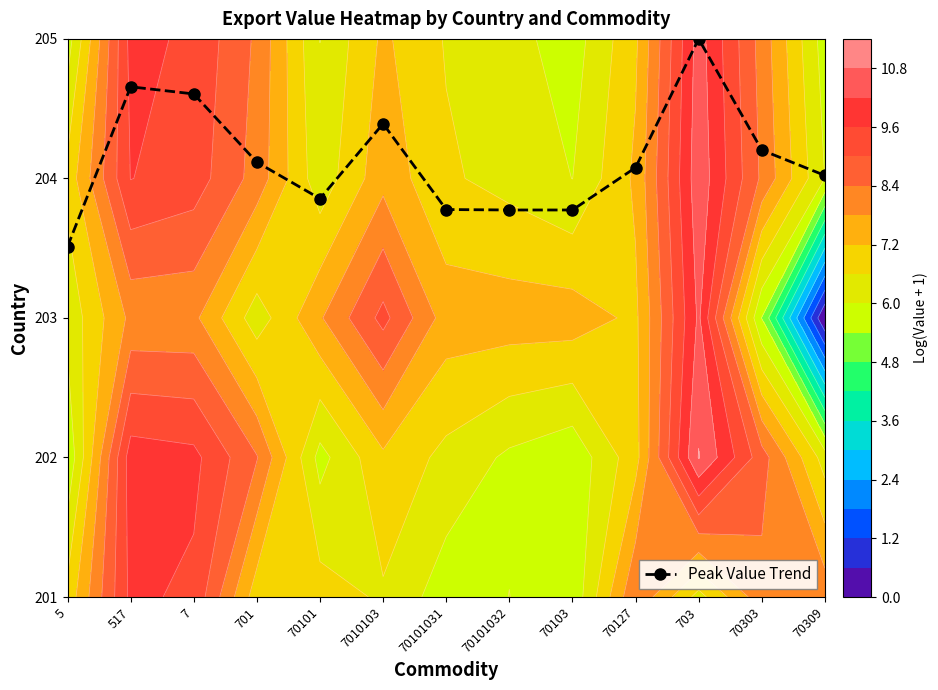

Reading right to left, transcribe all the data shown in this chart.

70309=3.0	70303=3.2	703=4.0	70127=3.1	70103=2.8	70101032=2.8	70101031=2.8	7010103=3.4	70101=2.9	701=3.1	7=3.6	517=3.7	5=2.5